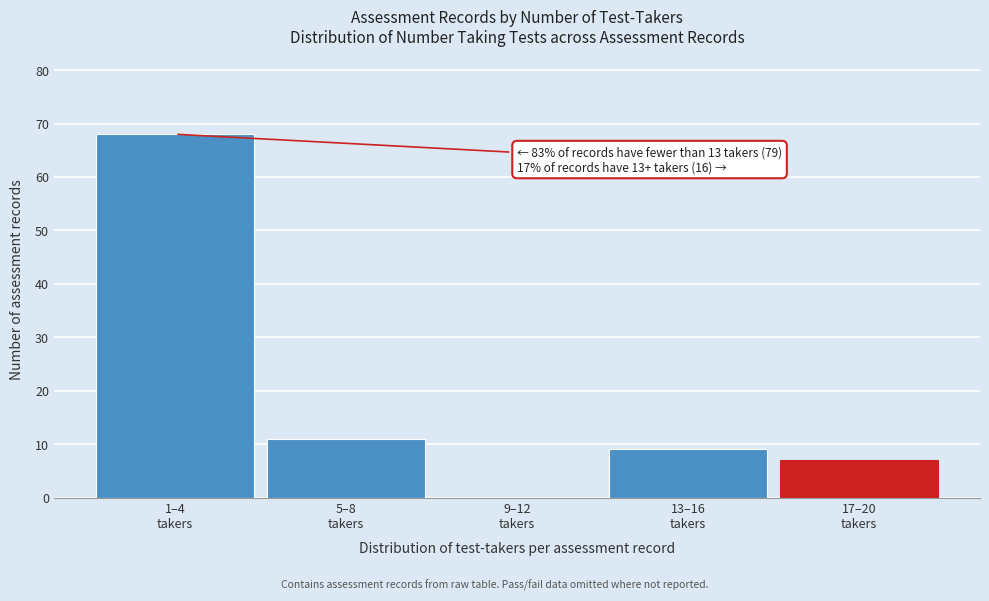

What is the sum of all values?

95